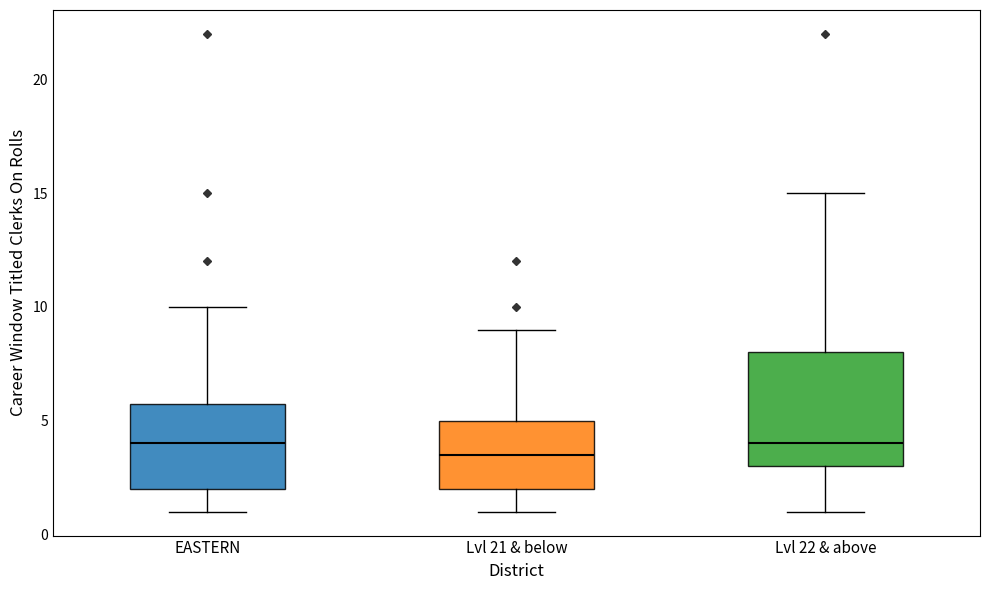

Reading left to right, transcribe this box plot: for each box, give where its median line is, the range the box spans, and where its two whiskers end, as read against the y-axis. The values are not printed on the chart, so give them approximately, as read against the axis.

EASTERN: median 4.0, box 2.0 to 6.0, whiskers 1.0 to 10.0
Lvl 21 & below: median 3.5, box 2.0 to 5.0, whiskers 1.0 to 9.0
Lvl 22 & above: median 4.0, box 3.0 to 8.0, whiskers 1.0 to 15.0